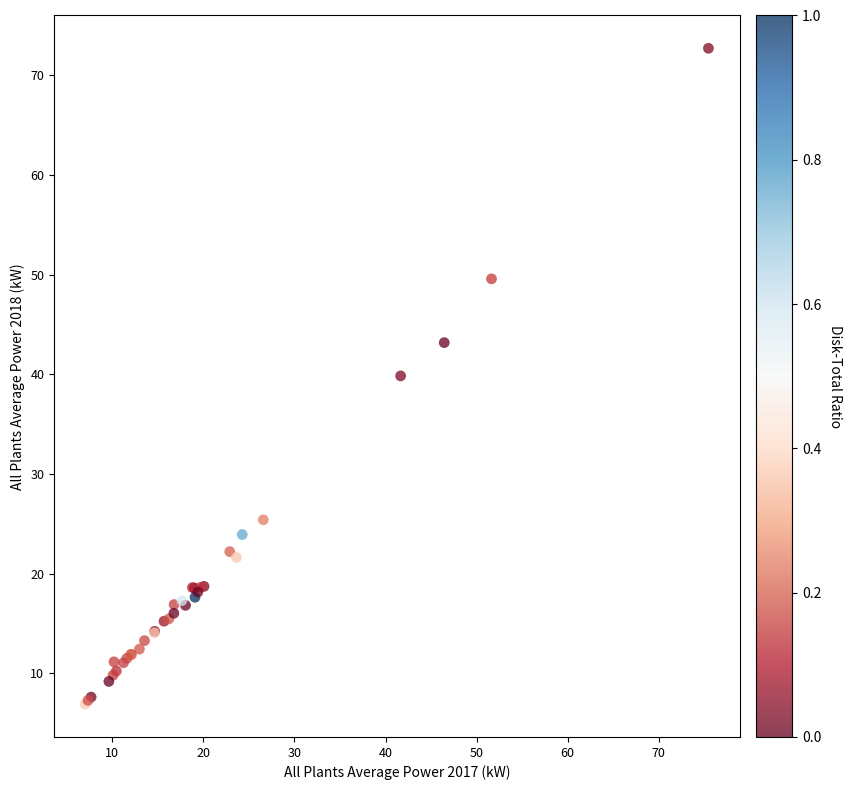

What Y value in the scatter plot is closest to 39?

39.8